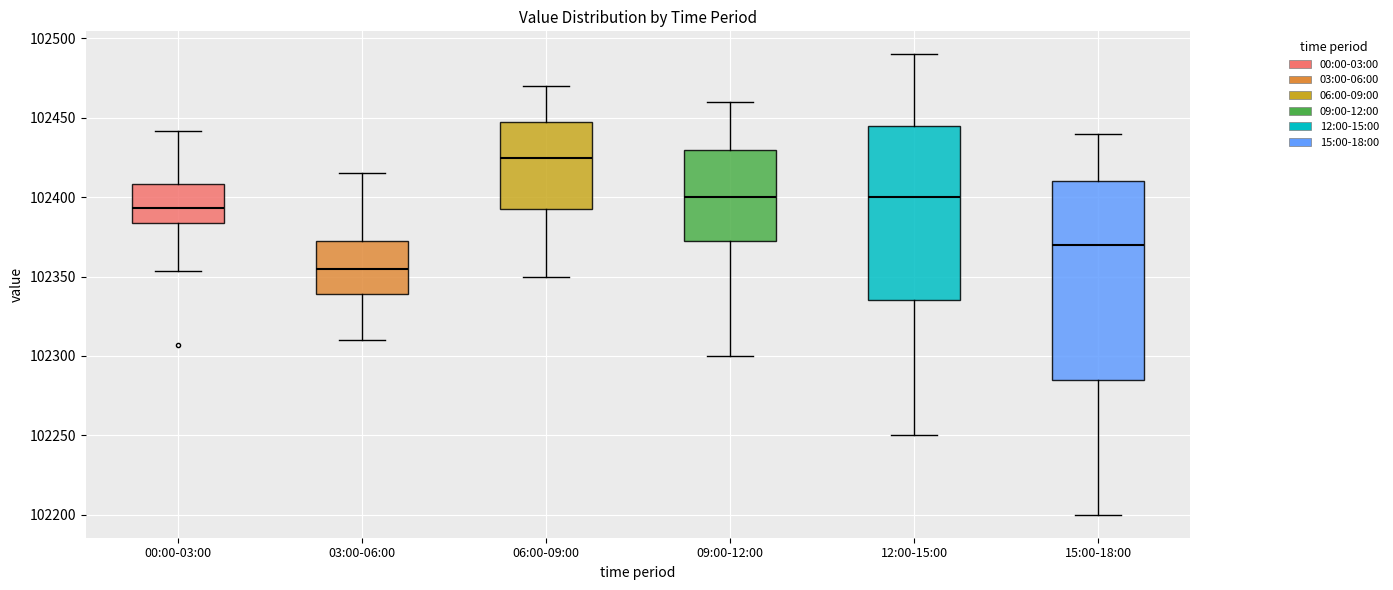

Reading left to right, read every box against the y-axis: the position of its median line, the range the box covers, and the ends of its whiskers. The values are not printed on the chart, so give them approximately, as read against the axis.

00:00-03:00: median 102395, box 102385 to 102410, whiskers 102355 to 102440
03:00-06:00: median 102355, box 102340 to 102375, whiskers 102310 to 102415
06:00-09:00: median 102425, box 102395 to 102450, whiskers 102350 to 102470
09:00-12:00: median 102400, box 102375 to 102430, whiskers 102300 to 102460
12:00-15:00: median 102400, box 102335 to 102445, whiskers 102250 to 102490
15:00-18:00: median 102370, box 102285 to 102410, whiskers 102200 to 102440